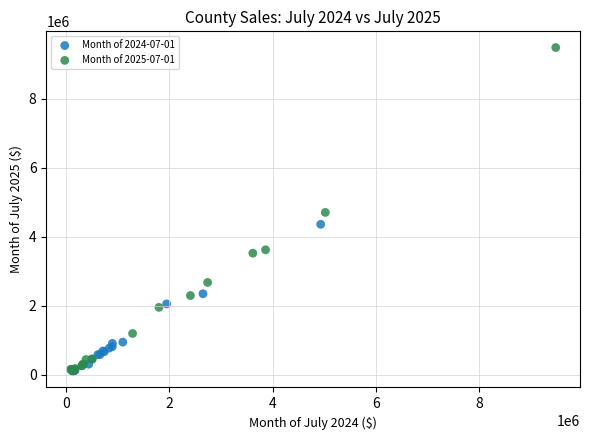

Which series reaches the maximum Y coordinate?

Month of 2025-07-01